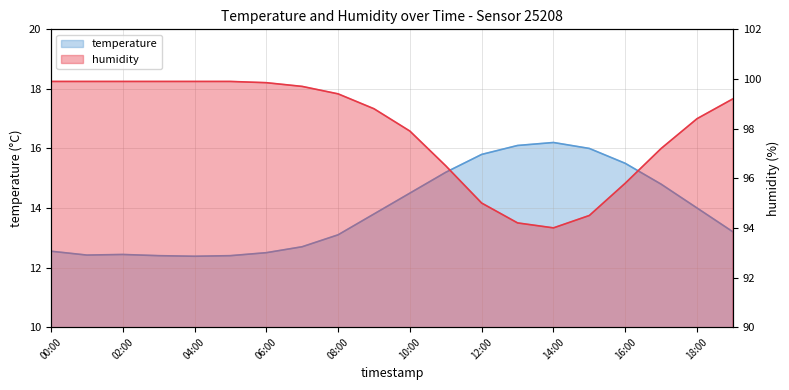

Which category has the highest value in the humidity series?

00:00